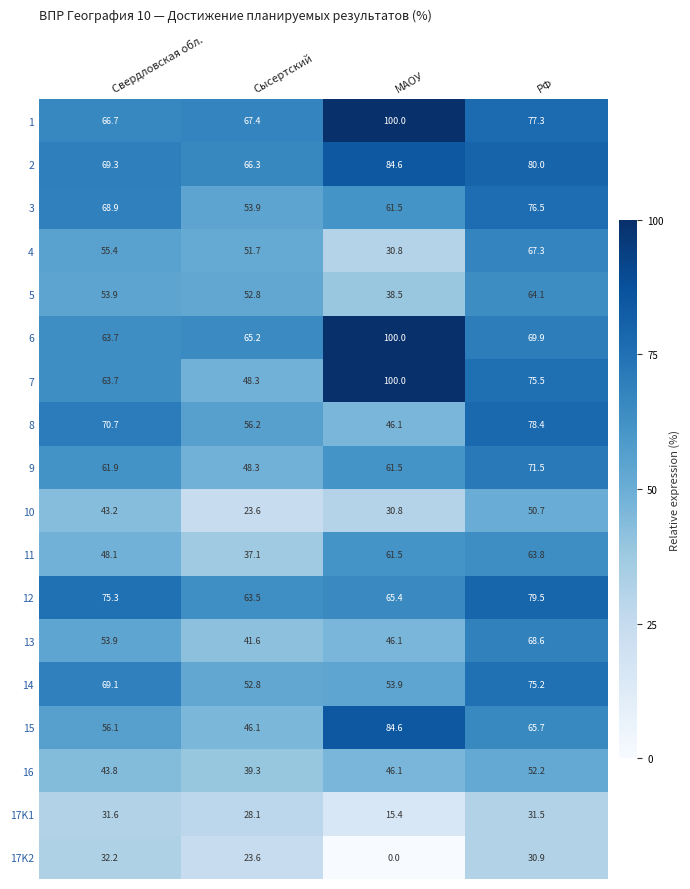

Rank the categories by 9 value from highest to lowest.

РФ, Свердловская обл., МАОУ, Сысертский